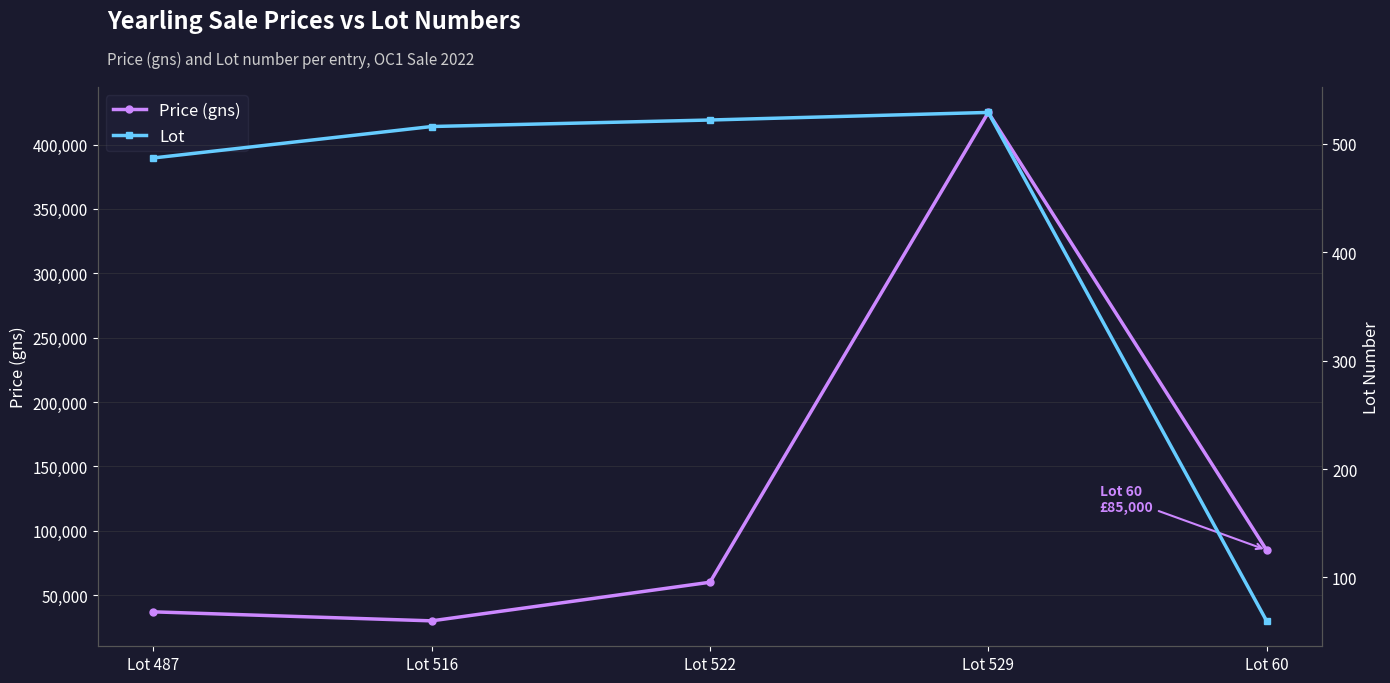

Which label corresponds to the largest value in the chart?

Lot 529